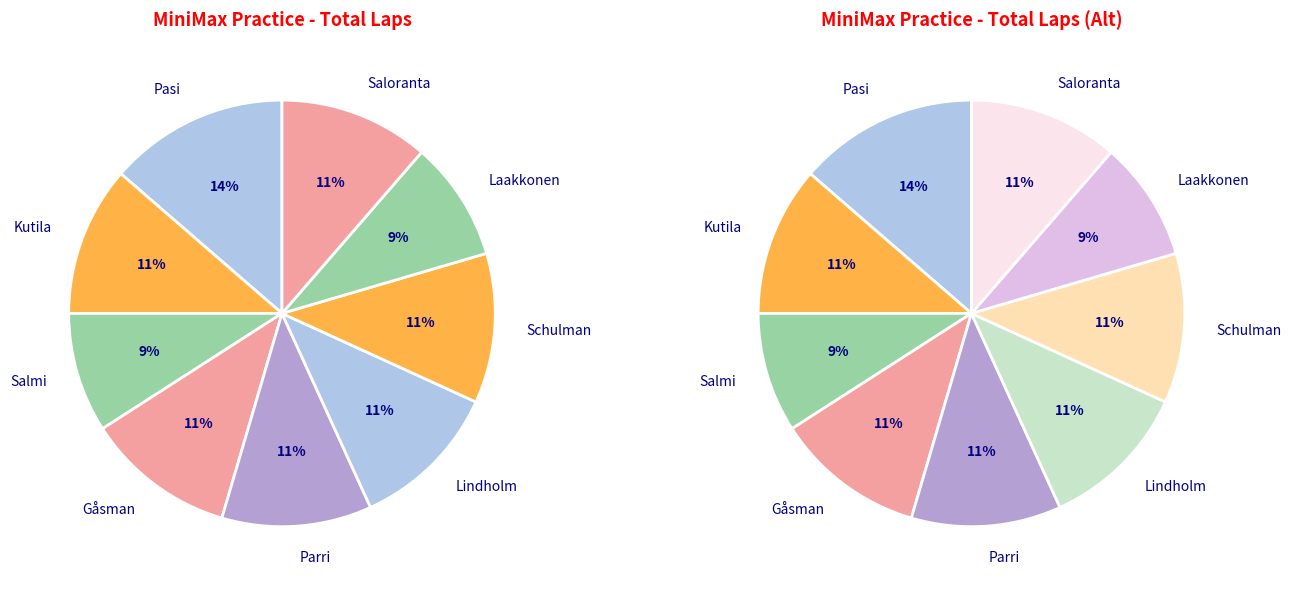

To the nearest percent, what percentage of the pie is PASI NIKLAS?

14%